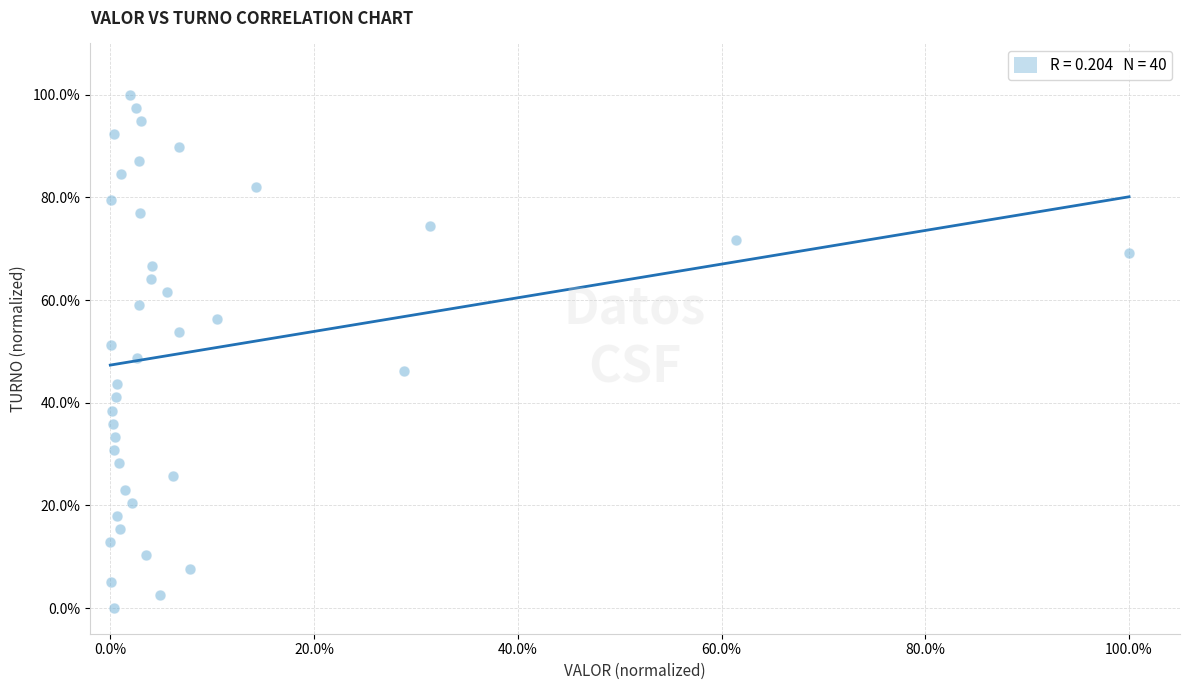

What is the range of X values (max minus min)?

100.0